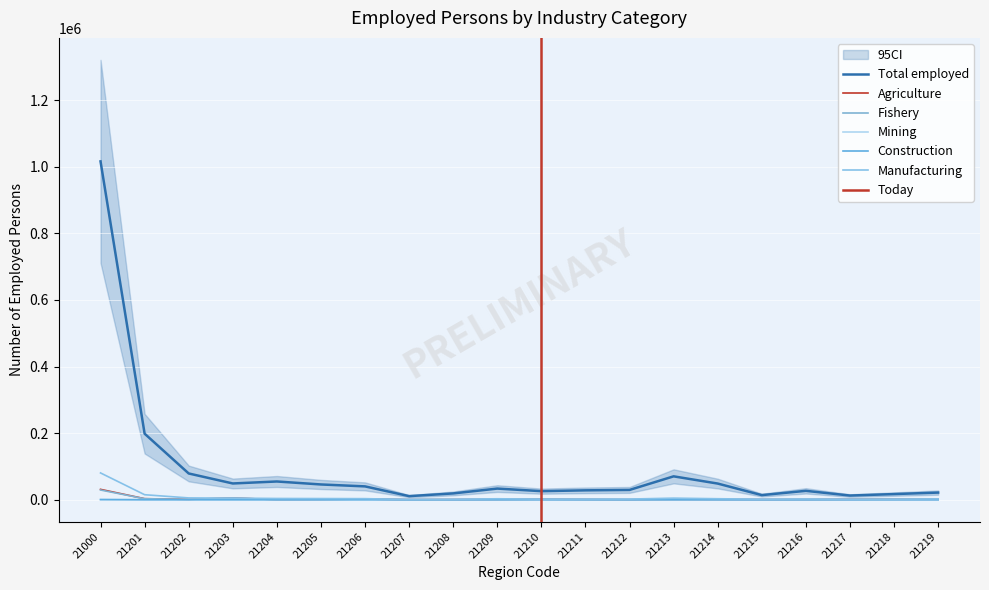

What are all the series names shown in the legend?

Total employed, Agriculture, Fishery, Mining, Construction, Manufacturing